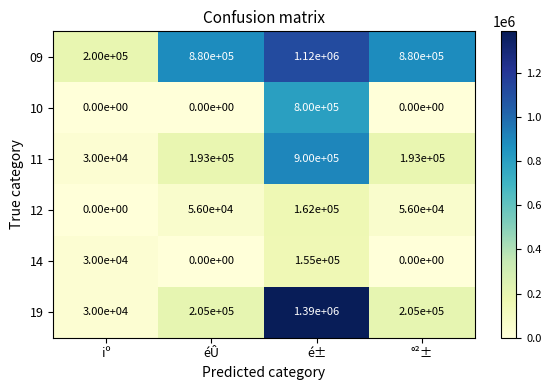

True or false: 14 has a value of 0 at °²±.

True